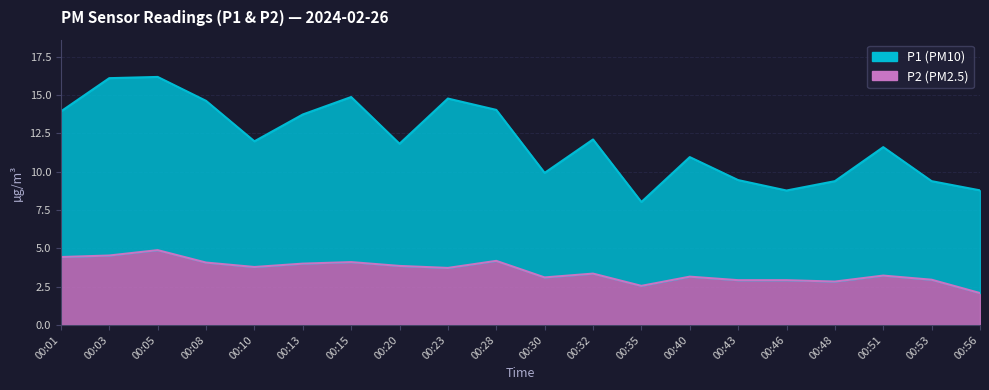

Between 00:53 and 00:20, which is larger?

00:20